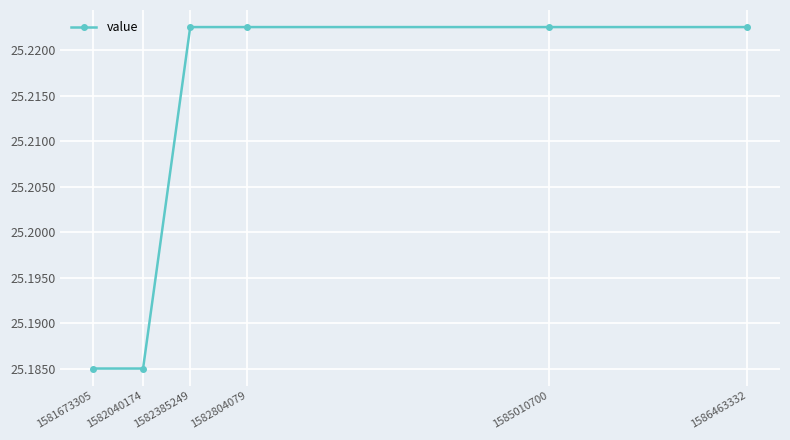

What is the sum of all values?

151.3